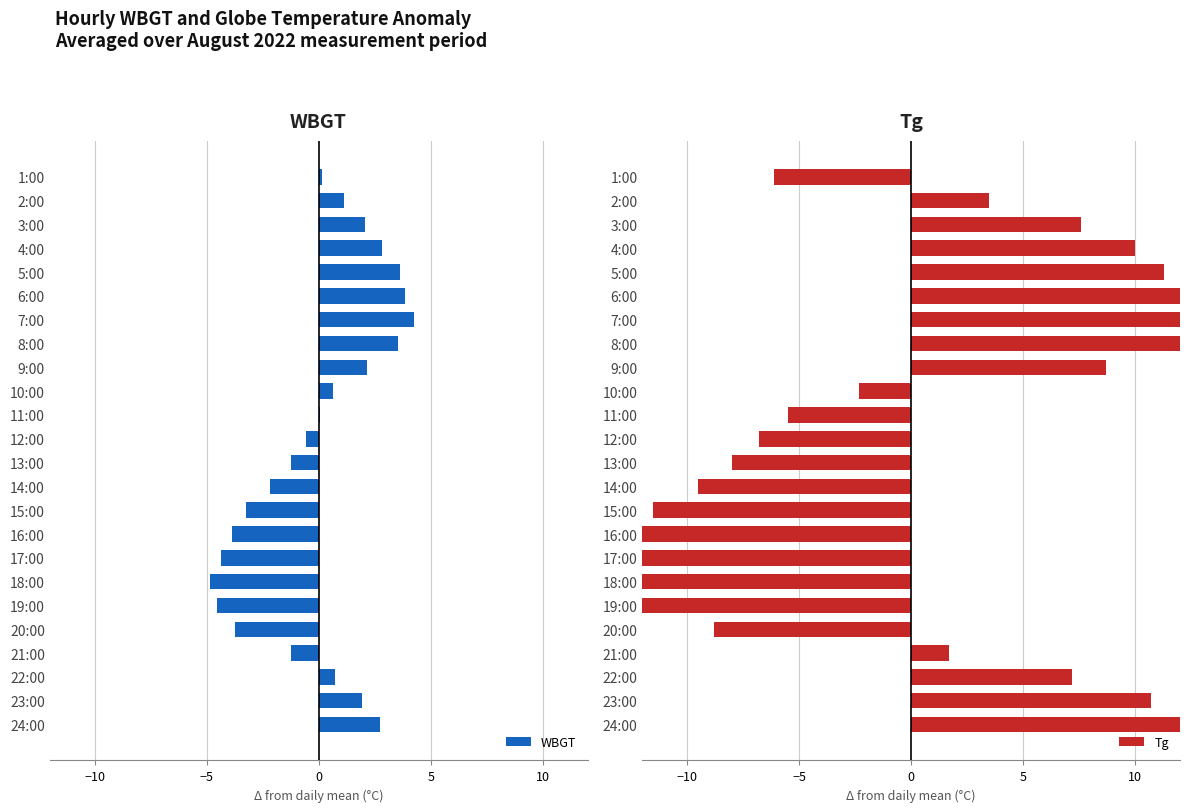

What is the minimum value shown in the chart?

-13.5